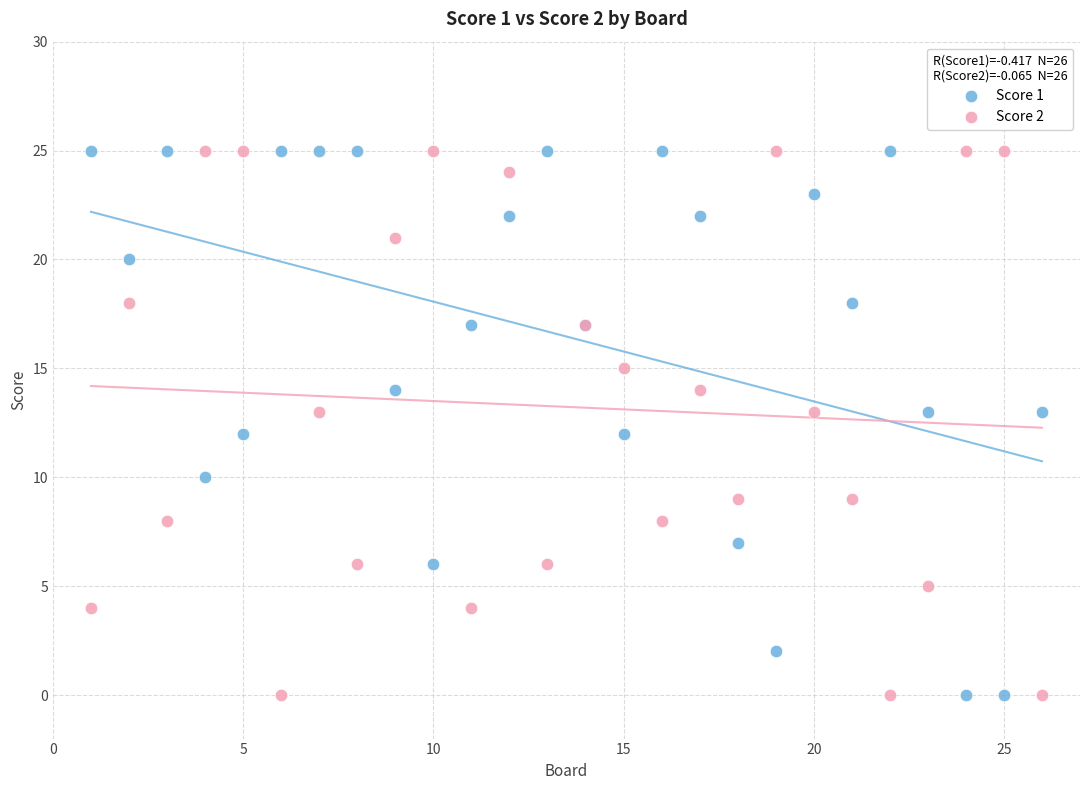

What are all the series names shown in the legend?

Score 1, Score 2